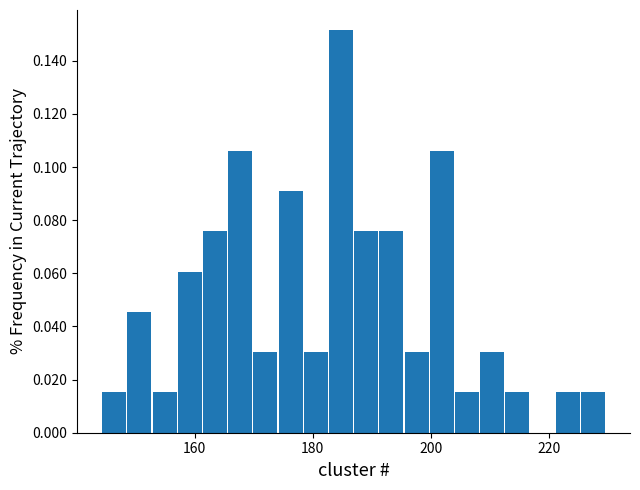

Around what value on the x-axis is the tallest bar? Give the approximate position of its centre, as read against the axis.

184